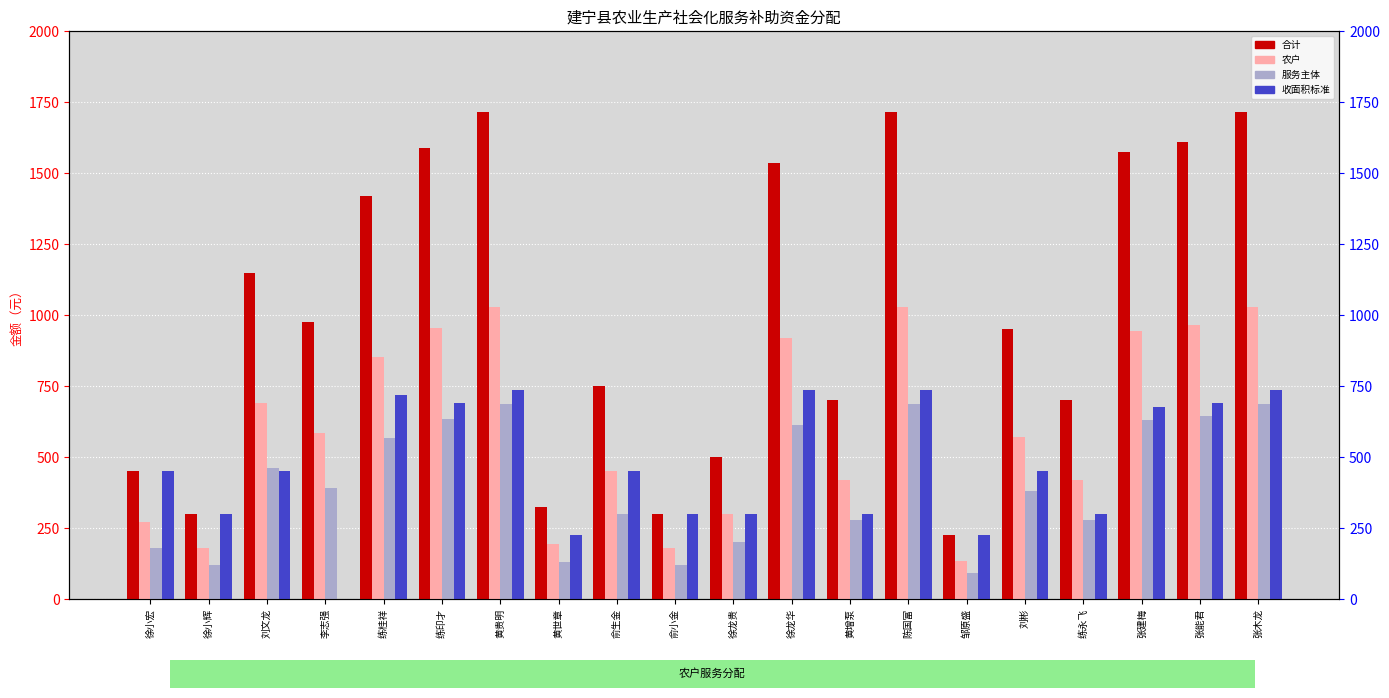

At 刘文龙, list the series in order from largest to smallest.

合计, 农户, 服务主体, 收面积标准